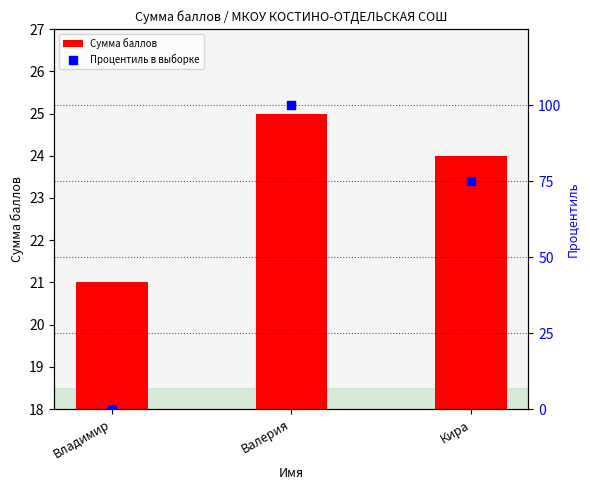

What is the total value across all series at Валерия?

125